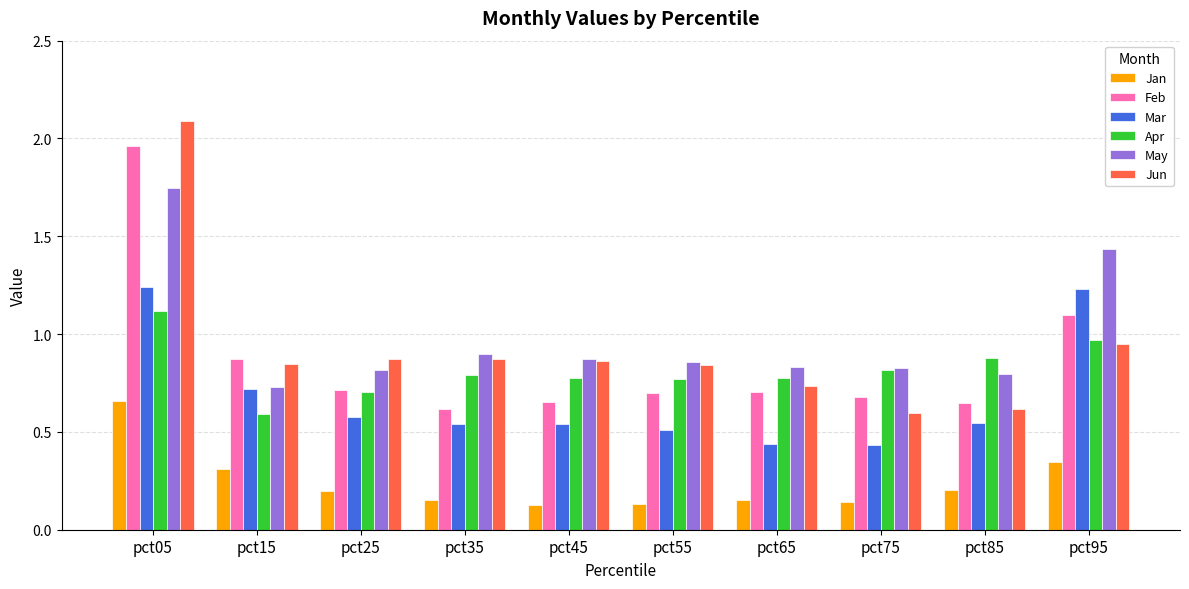

Is it true that Jan equals 0.9 at pct05?

False